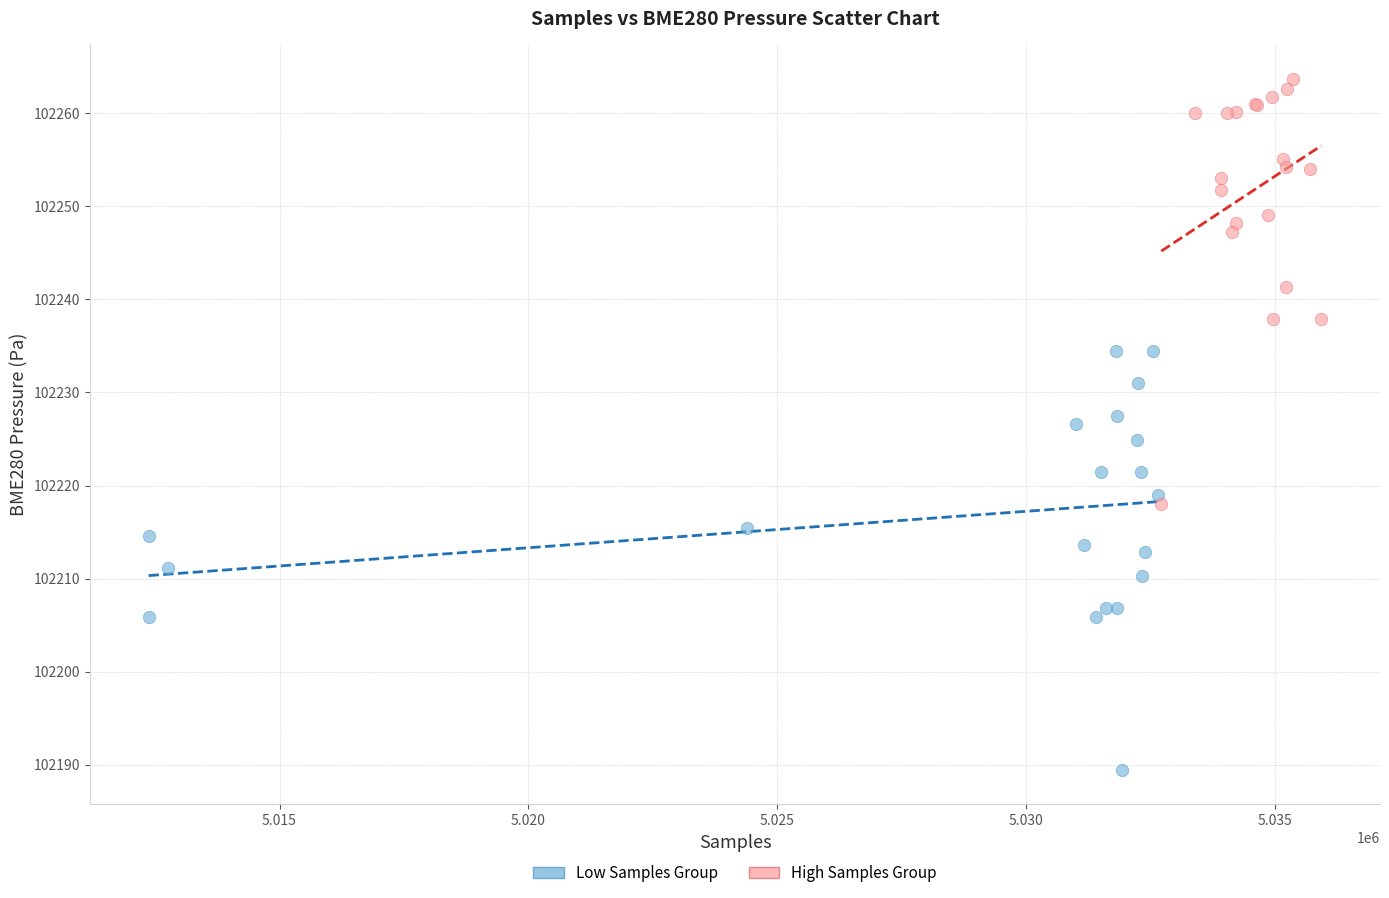

Which series reaches the maximum Y coordinate?

High Samples Group